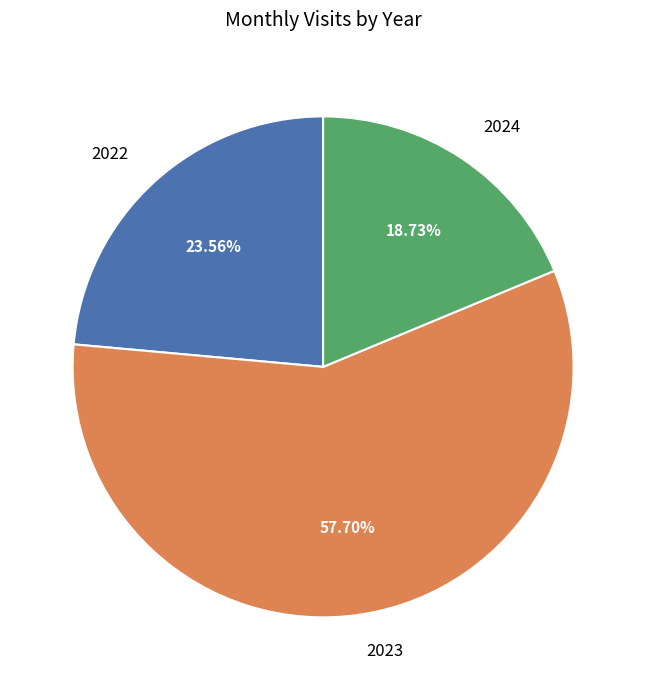

Does 2023 represent more than half of the total?

Yes